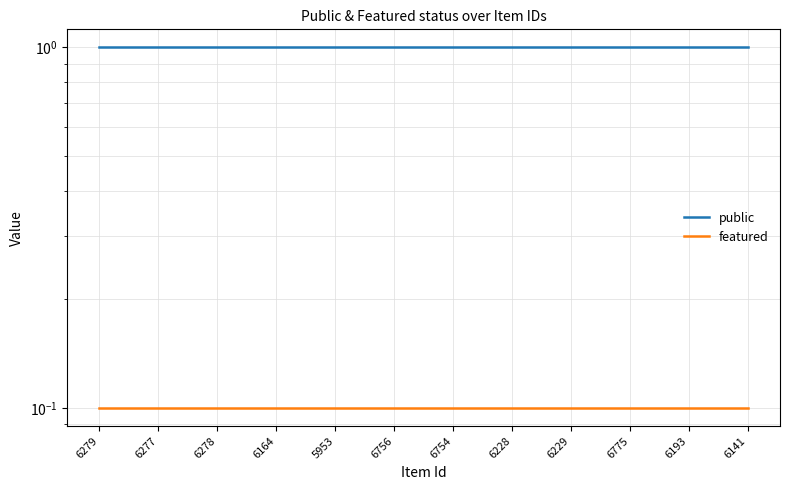

Is the value of public at 6228 greater than the value of featured at 5953?

Yes